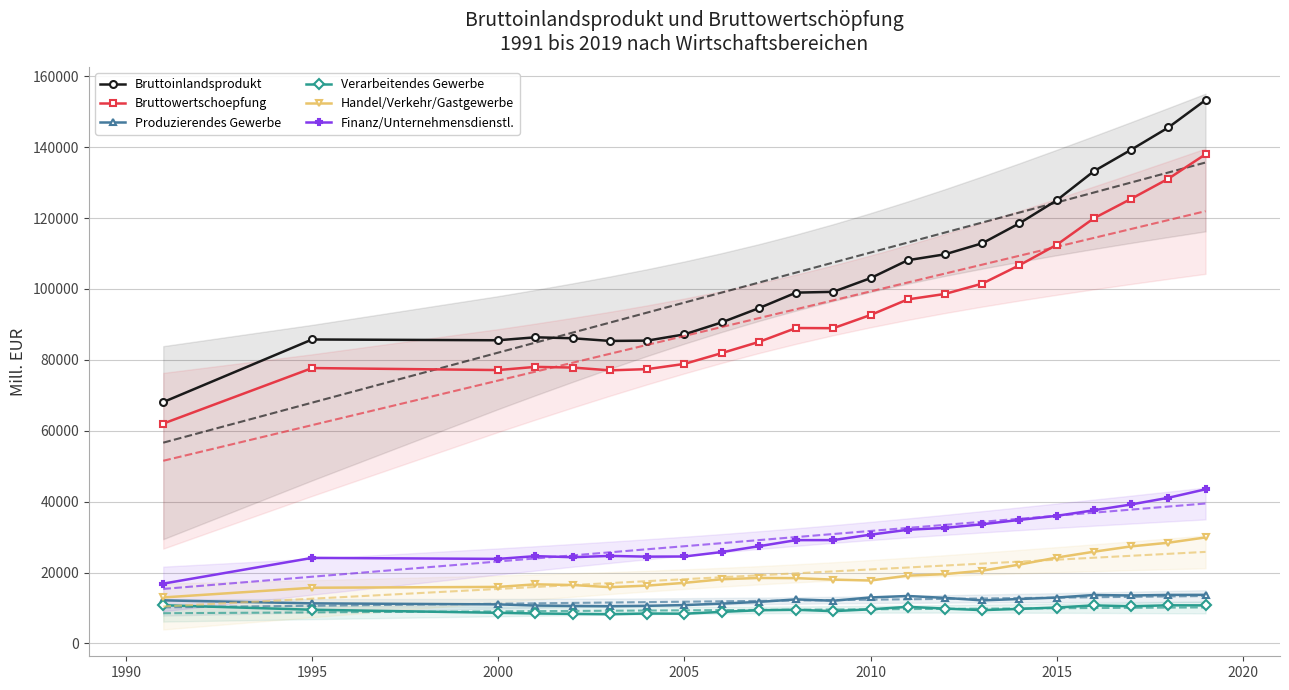

What is the smallest value displayed?

8255.2